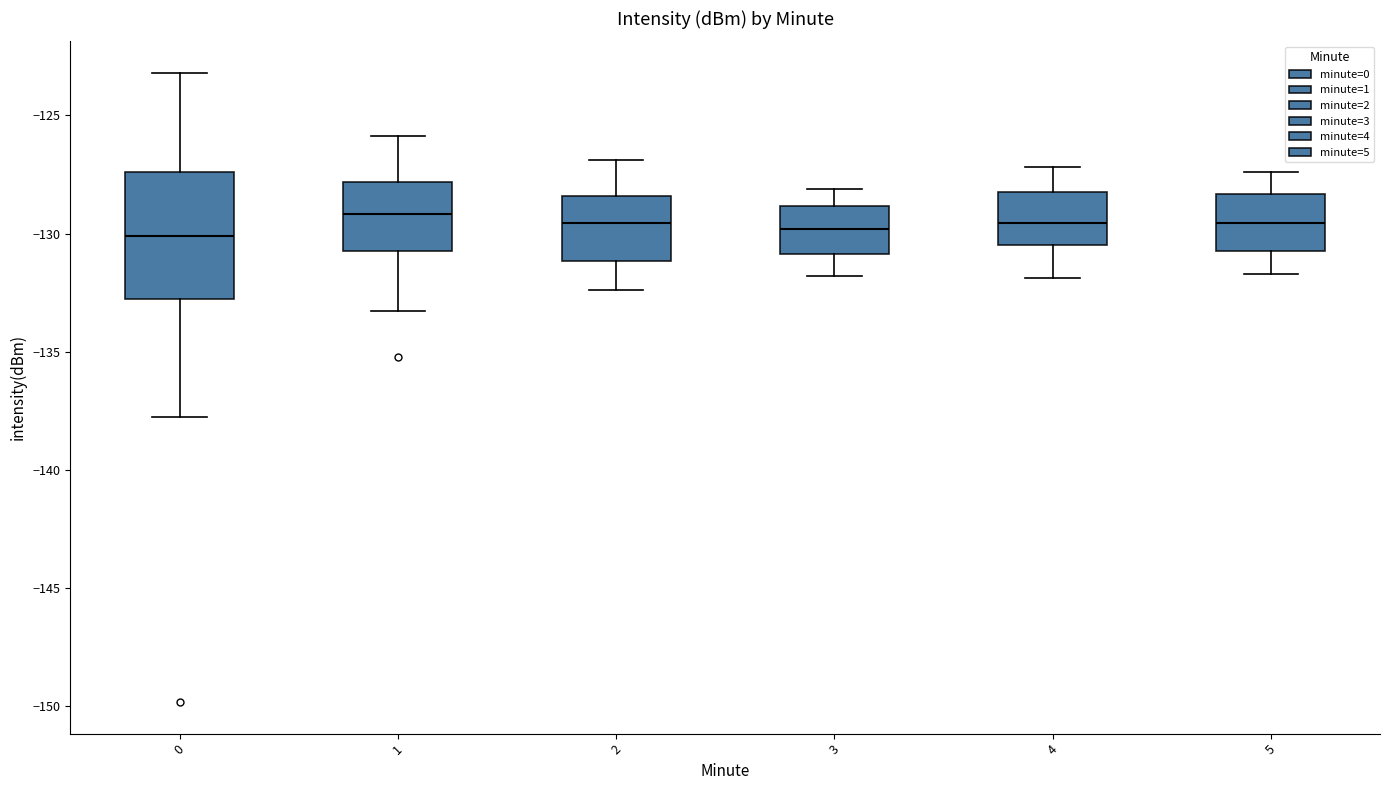

Comparing the boxes themselves (not the whiskers), which one is the tallest?

0